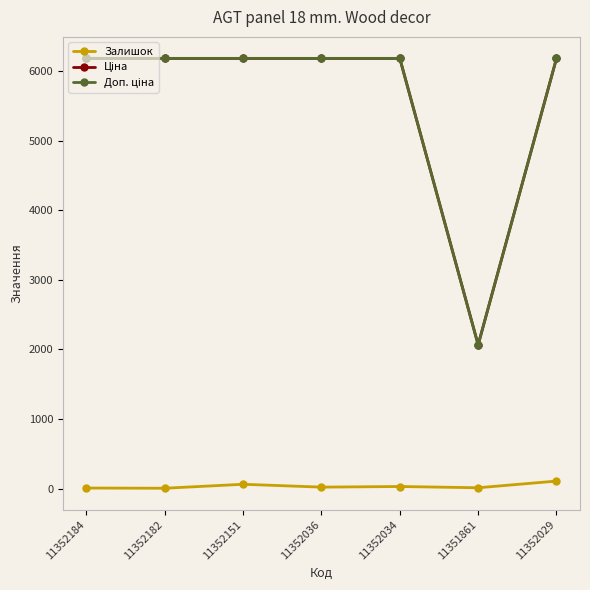

At how many categories does at least one series exceed 4632?

6